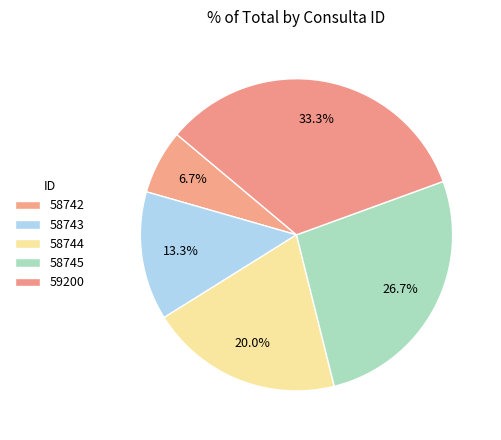

What is the smallest slice in the pie chart?

58742